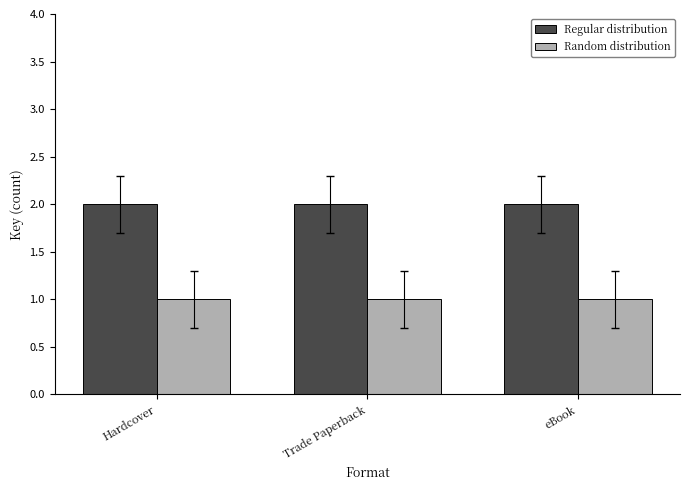

What is the sum of all Regular distribution values?

6